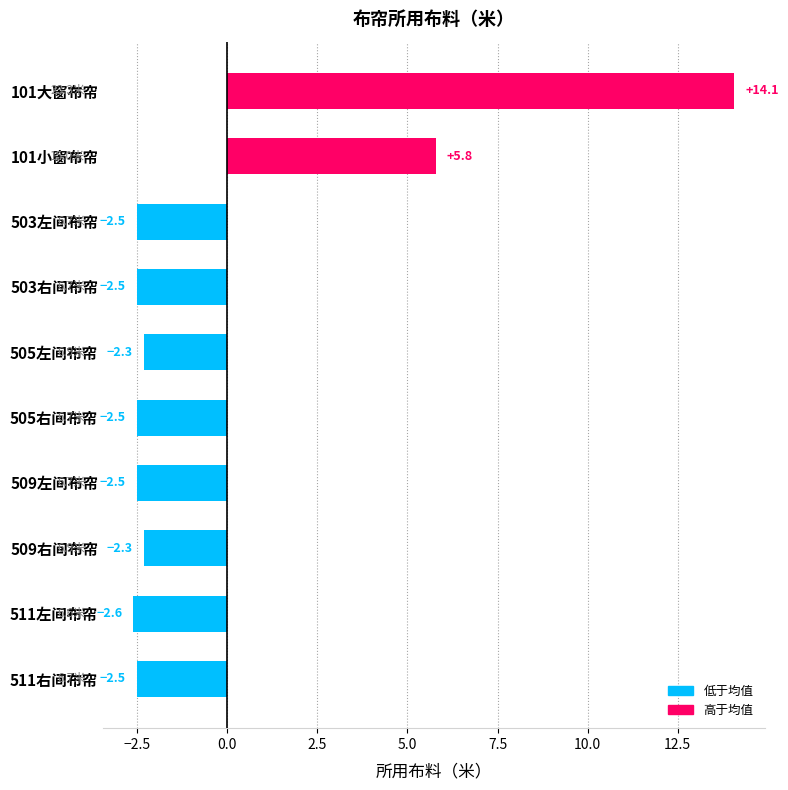

How many data points are less than -2?

8